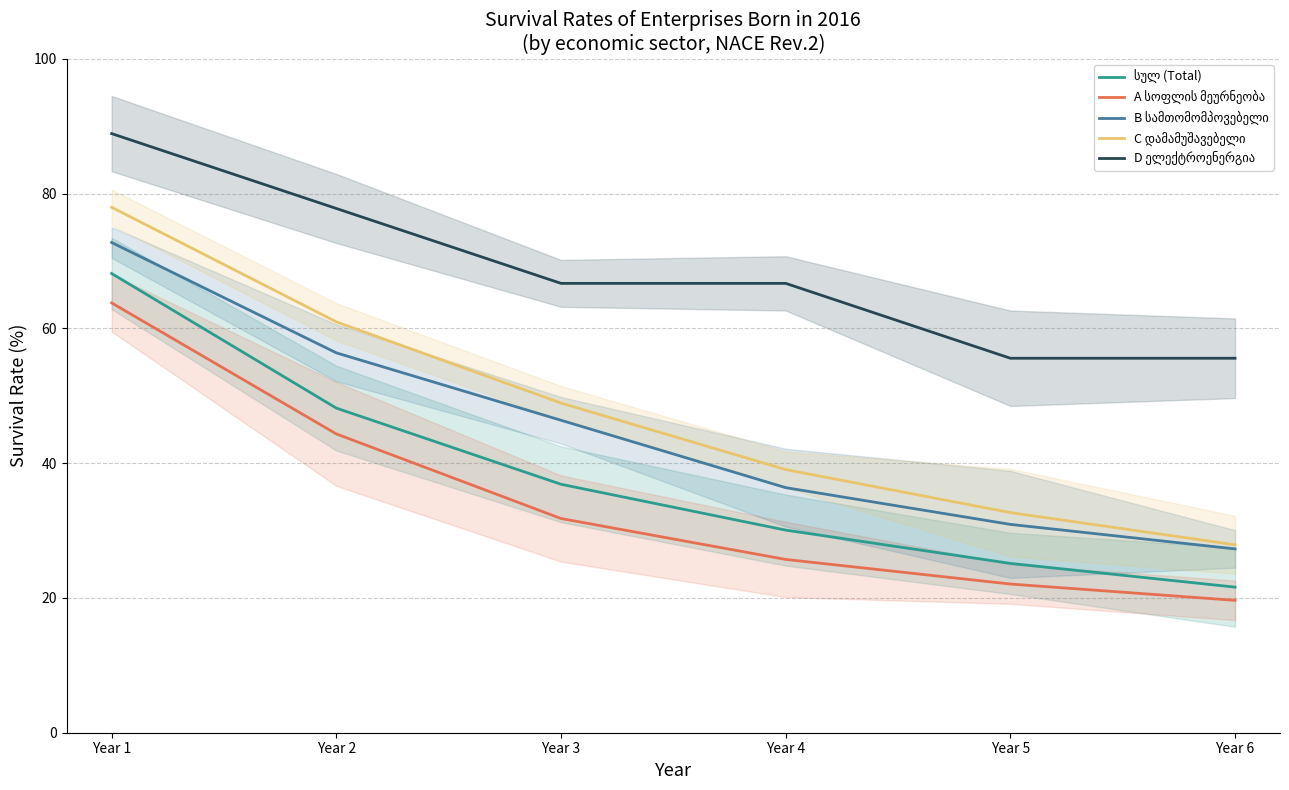

What is the smallest value displayed?

19.6